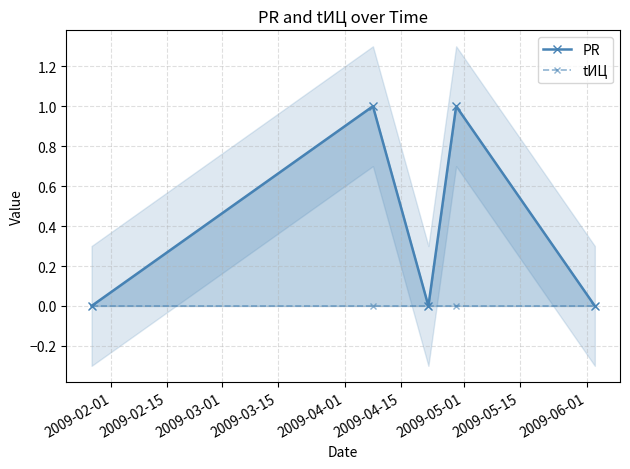

Which series has the widest spread of values?

PR